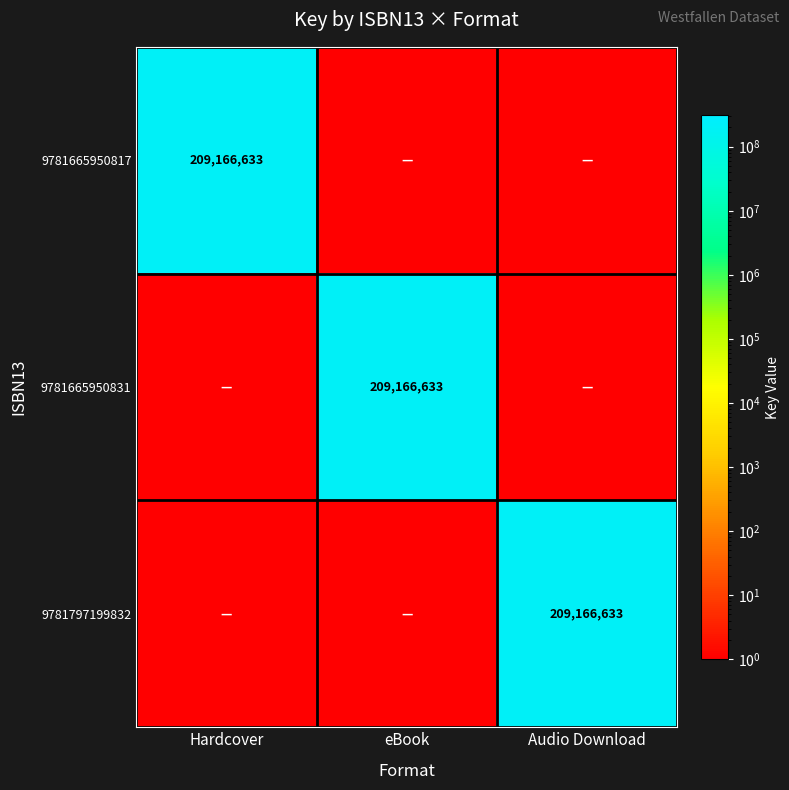

True or false: 9781665950817 has a value of 79654940 at Hardcover.

False